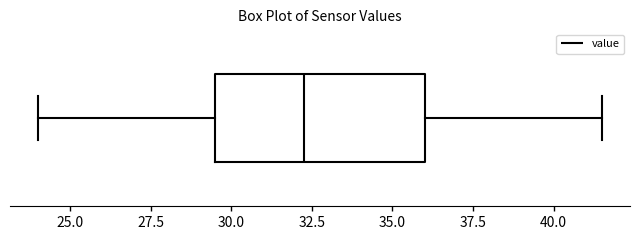

Where is the right edge of the box on the x-axis? The values are not printed on the chart, so give them approximately, as read against the axis.

36.0